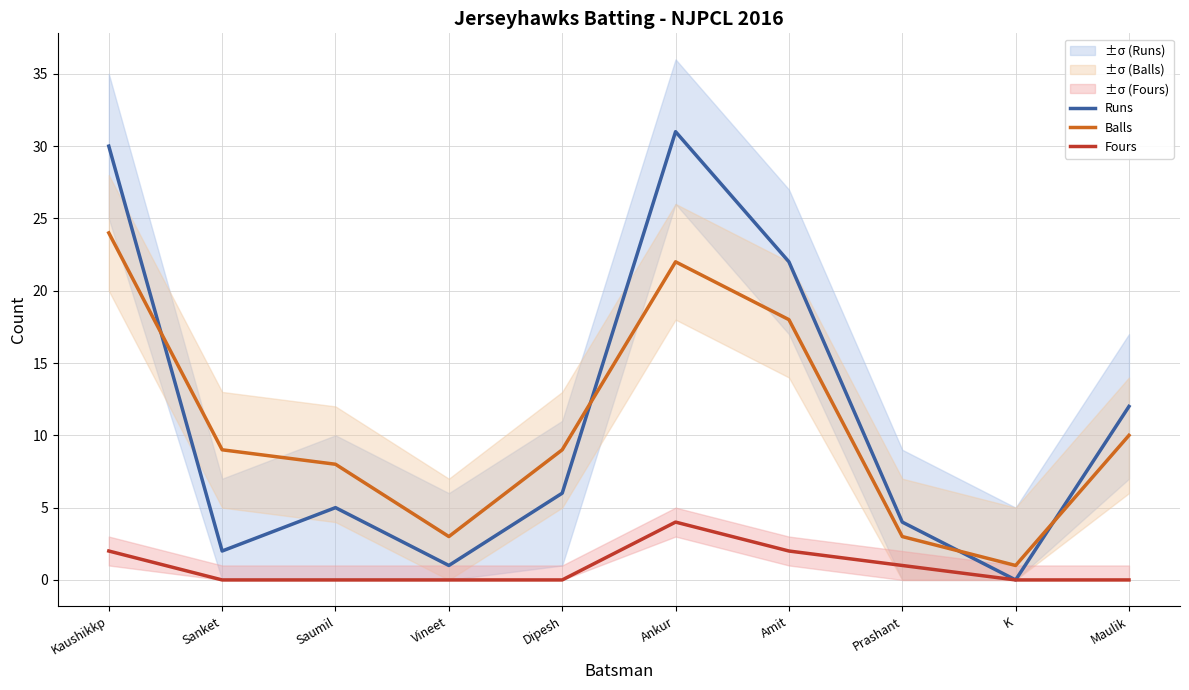

What is the label of the 8th point from the right?

Saumil